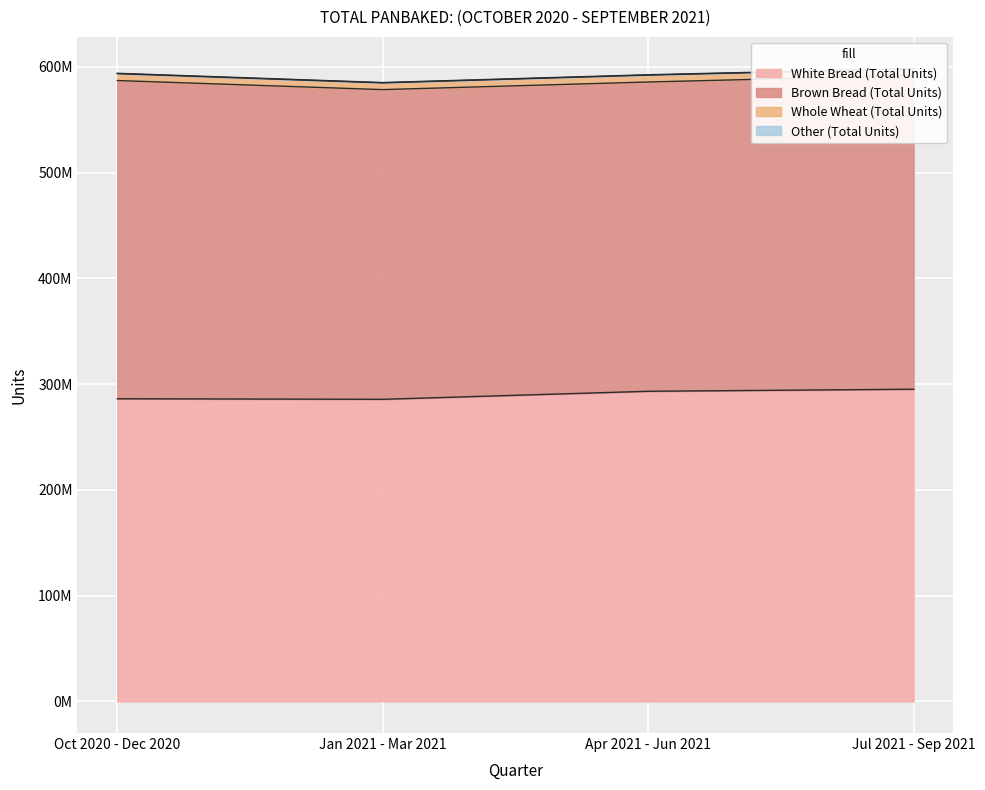

At which label does Brown Bread (Total Units) reach its peak?

Oct 2020 - Dec 2020